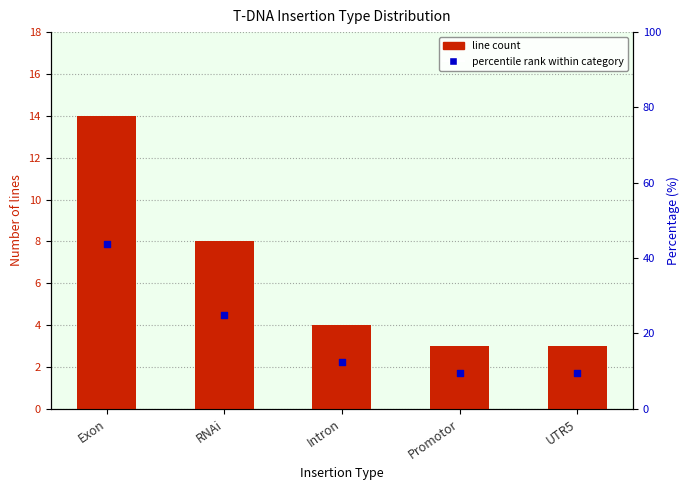

What are all the series names shown in the legend?

line count, percentile rank within category